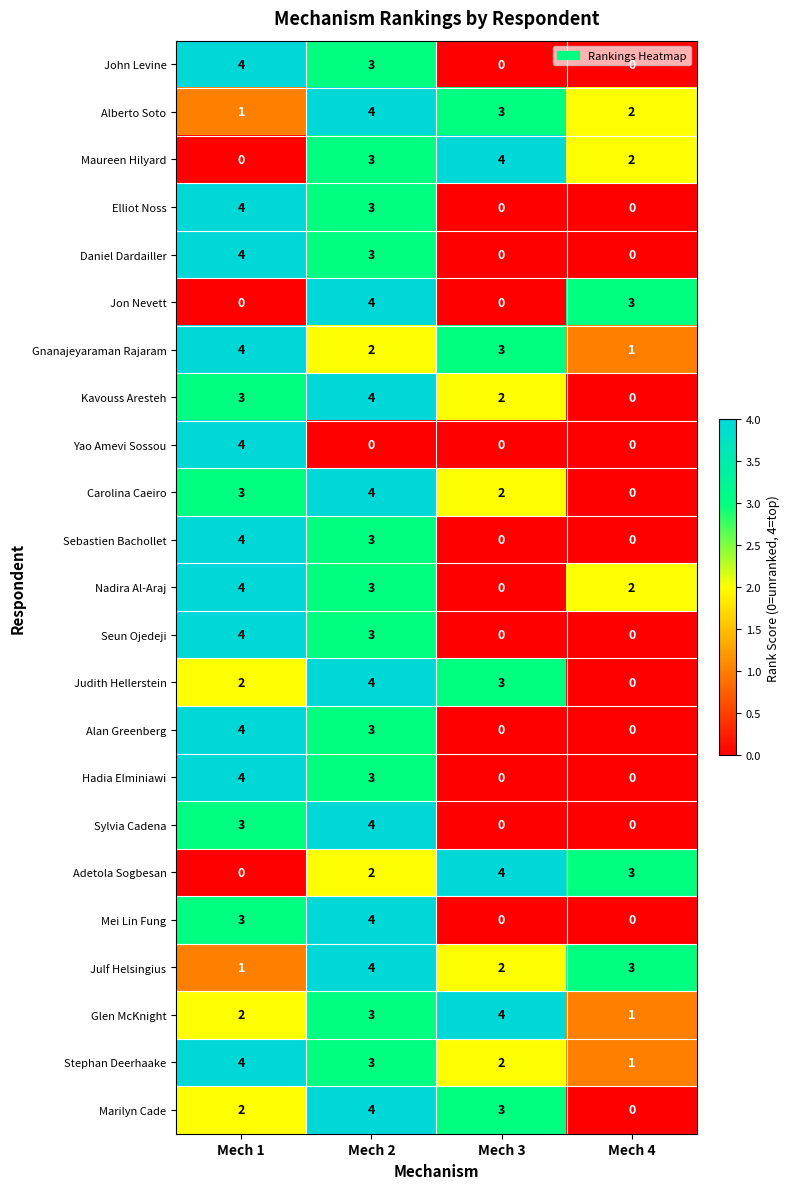

Is it true that Marilyn Cade equals 2 at Mech 2?

False